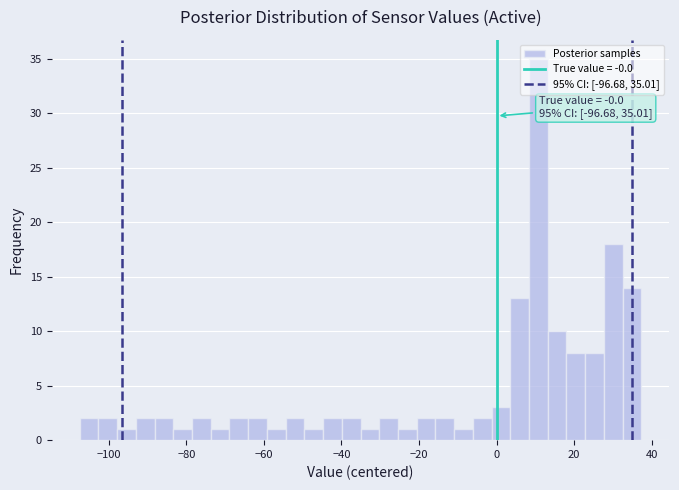

Around what value on the x-axis is the tallest bar? Give the approximate position of its centre, as read against the axis.

10